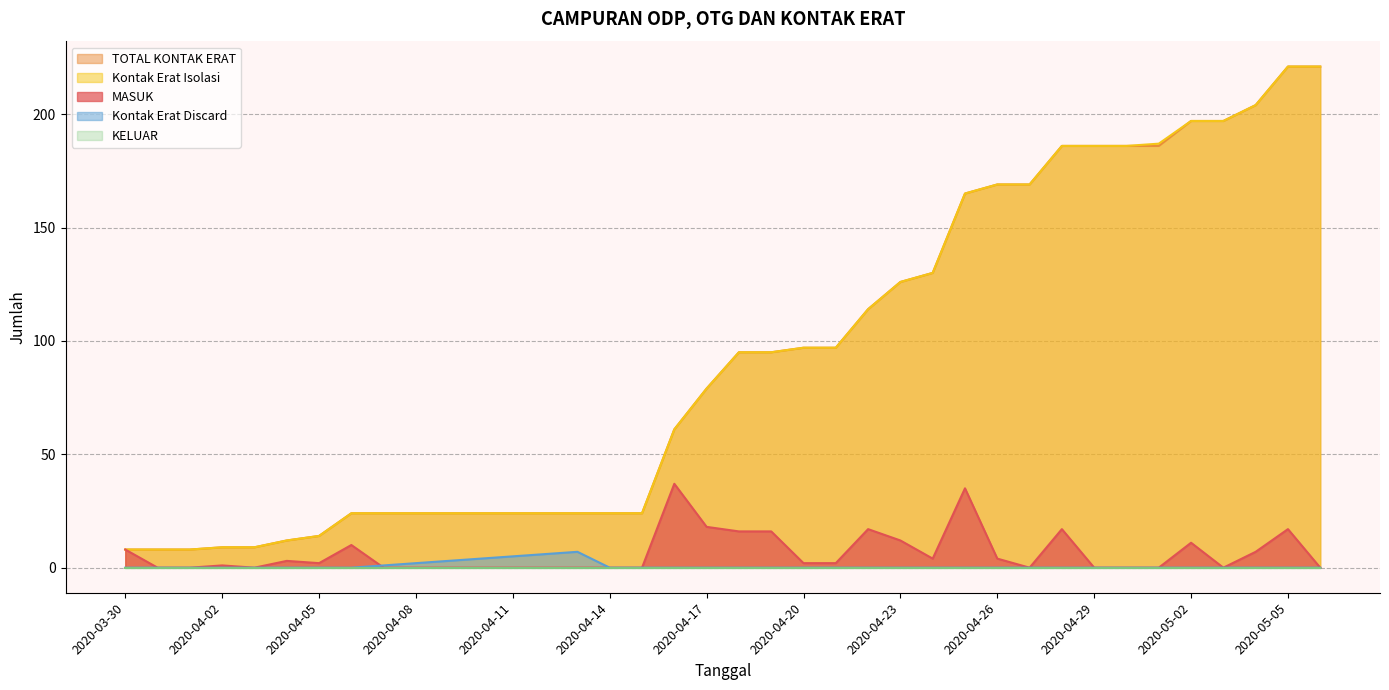

Which category has the lowest value in the Kontak Erat Isolasi series?

2020-03-30